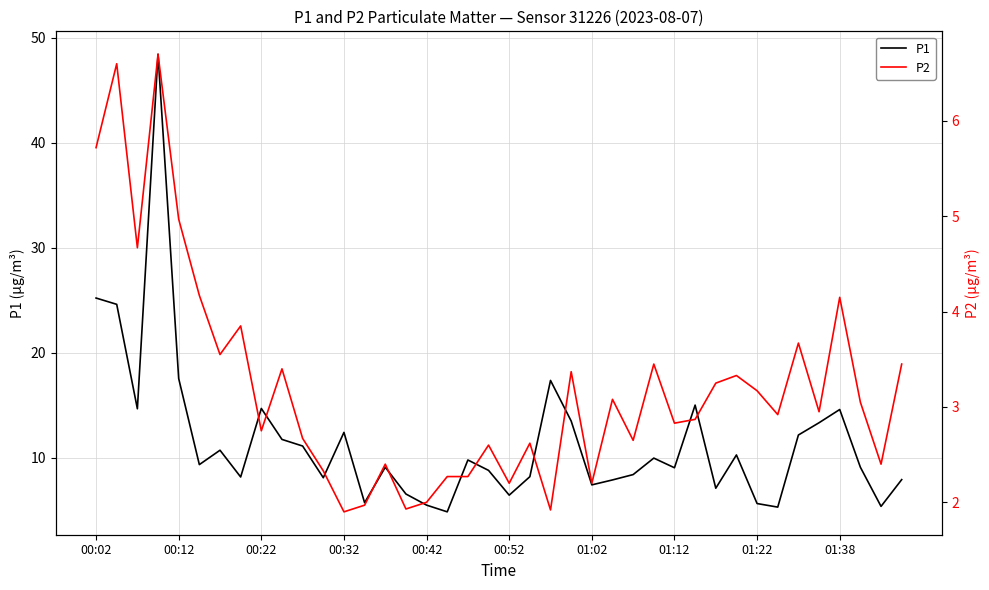

Does the chart display data point markers on the line(s)?

No